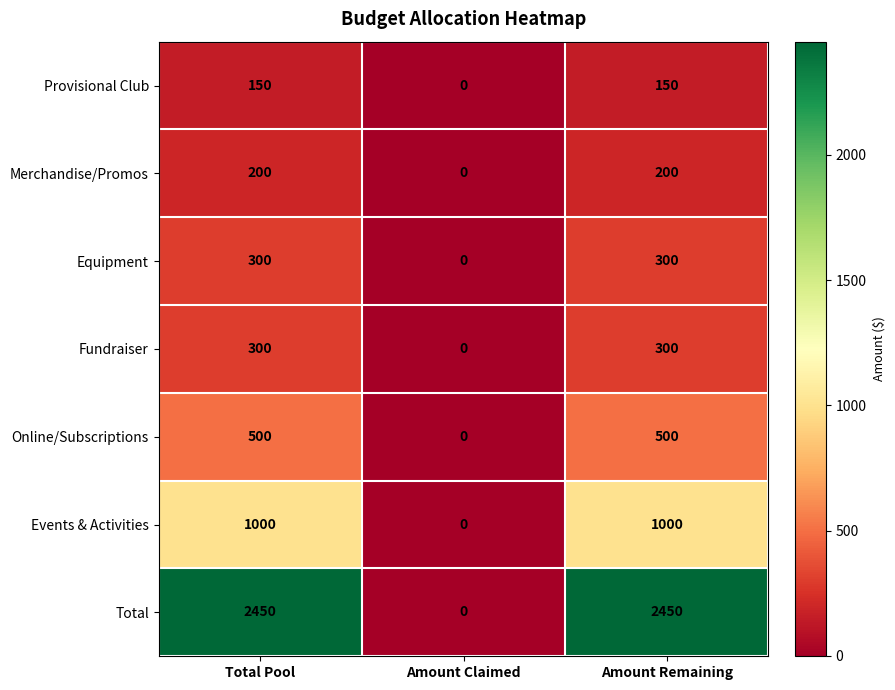

What is the total value across all series at Amount Remaining?

4900